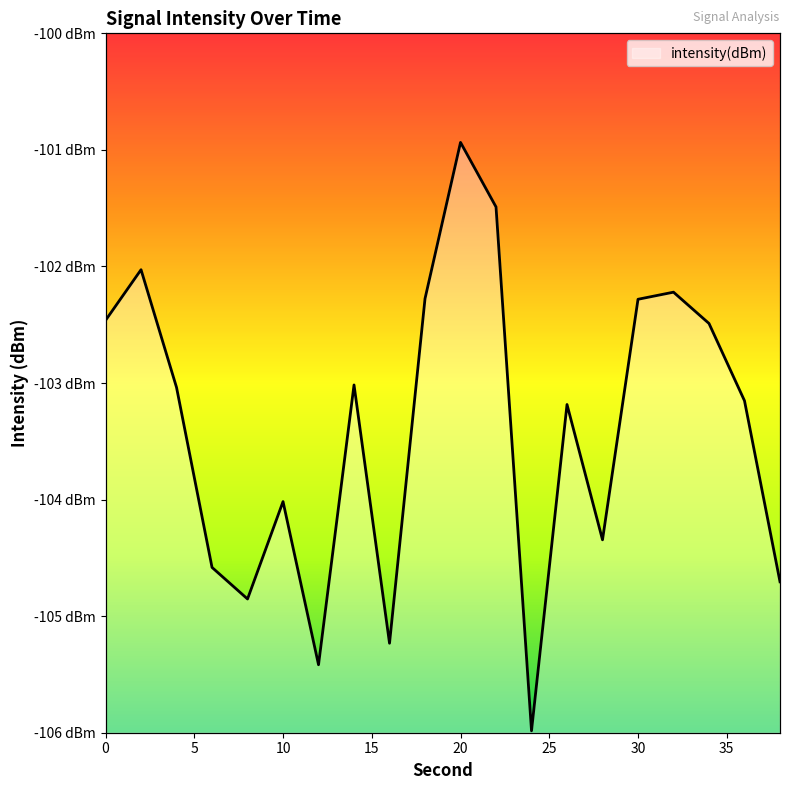

Reading right to left, transcribe all the data shown in this chart.

-104.7	-103.2	-102.5	-102.2	-102.3	-104.3	-103.2	-106.0	-101.5	-100.9	-102.3	-105.2	-103.0	-105.4	-104.0	-104.9	-104.6	-103.0	-102.0	-102.5